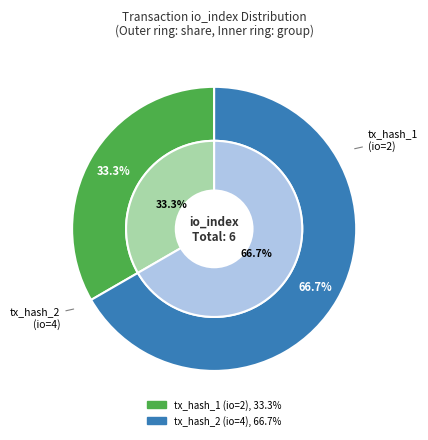

True or false: tx_hash_2 (io=4) accounts for 57% of the total.

False